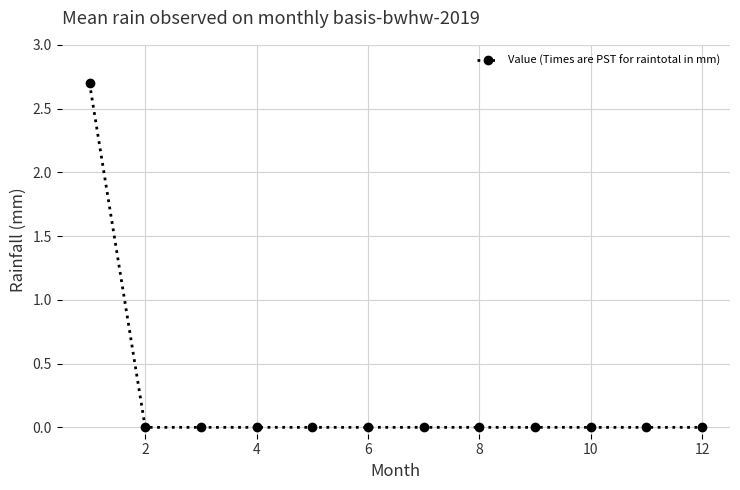

What is the sum of all values?

2.7